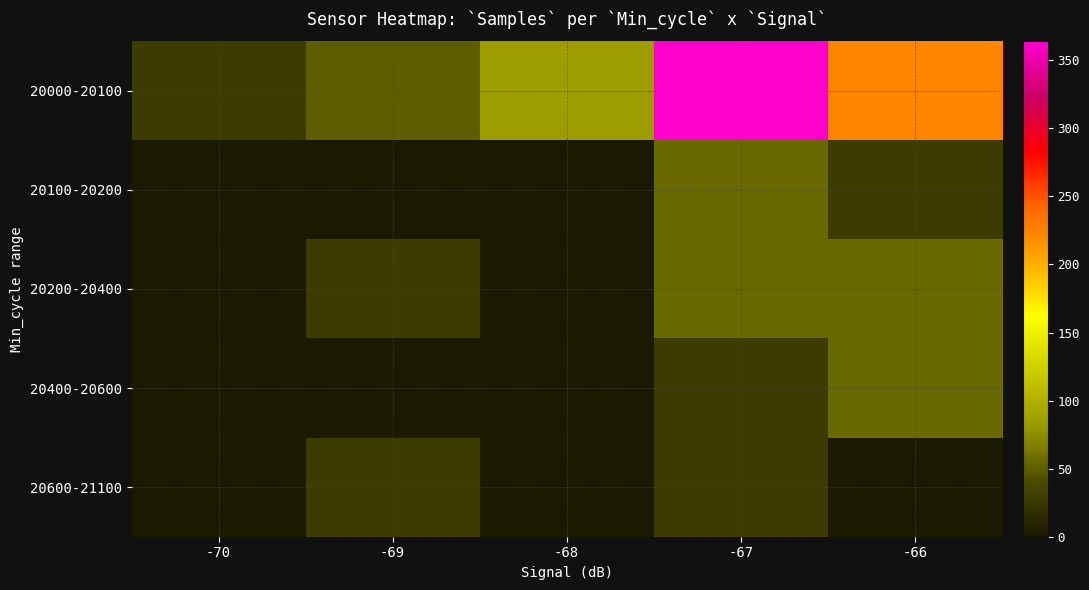

At which category is the sum across all series the highest?

-67